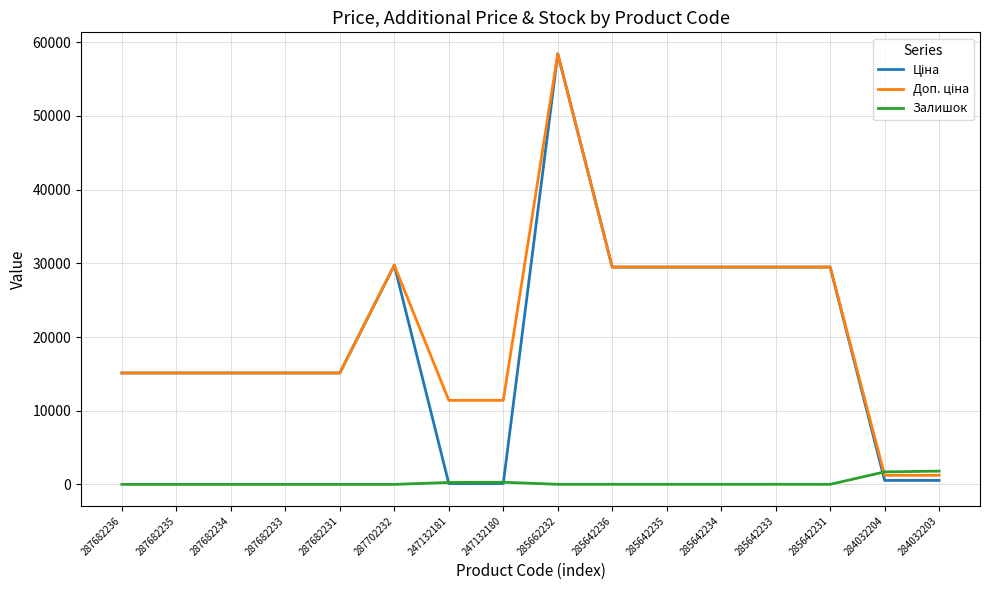

At which category is the sum across all series the highest?

285662232